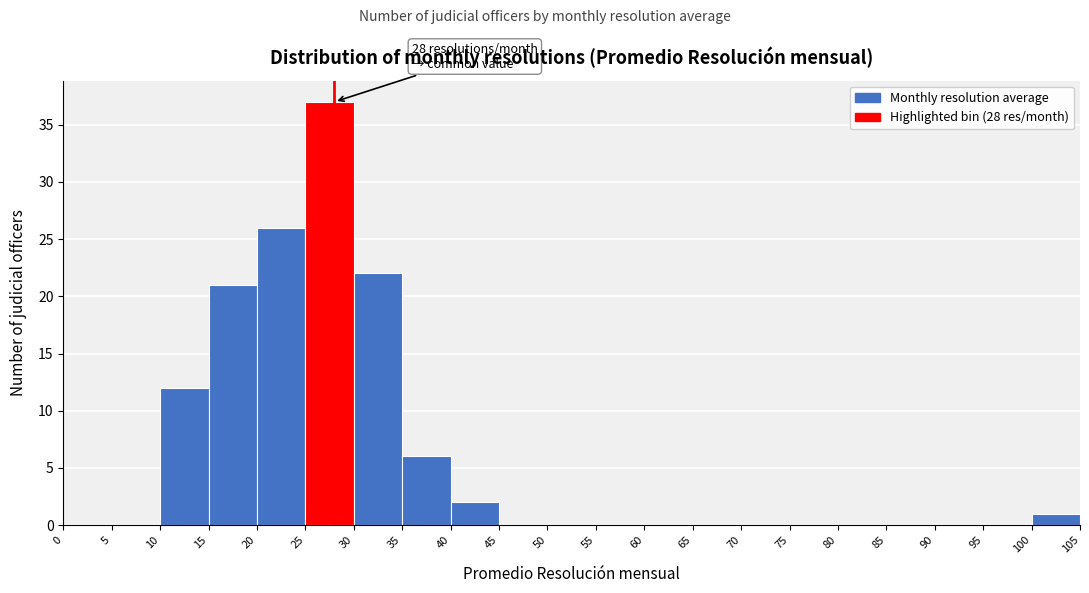

Over which range of the x-axis is the bar tallest?

25 to 30